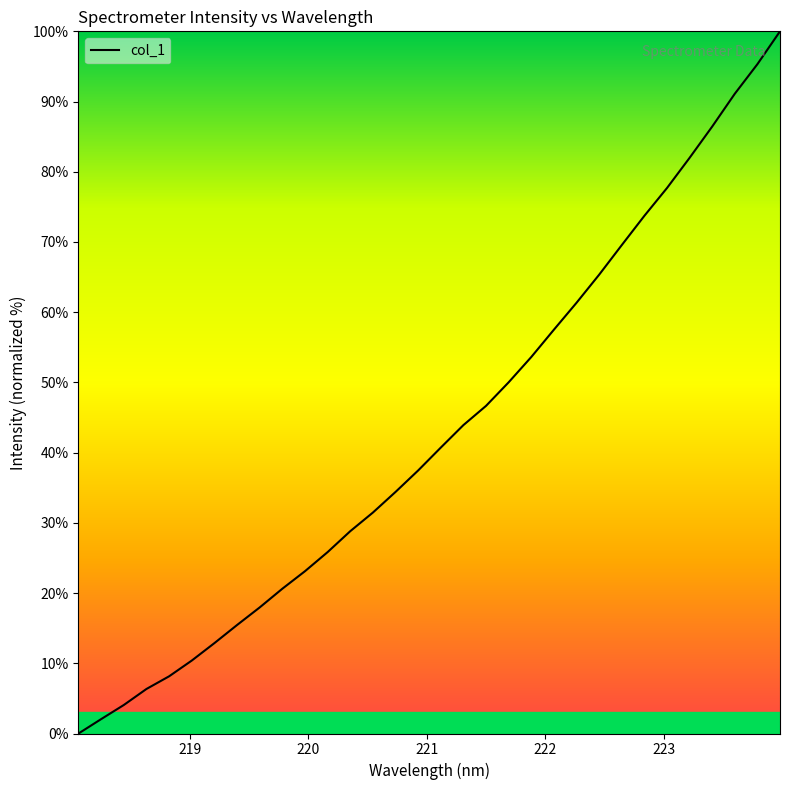

What is the maximum value shown in the chart?

100.0